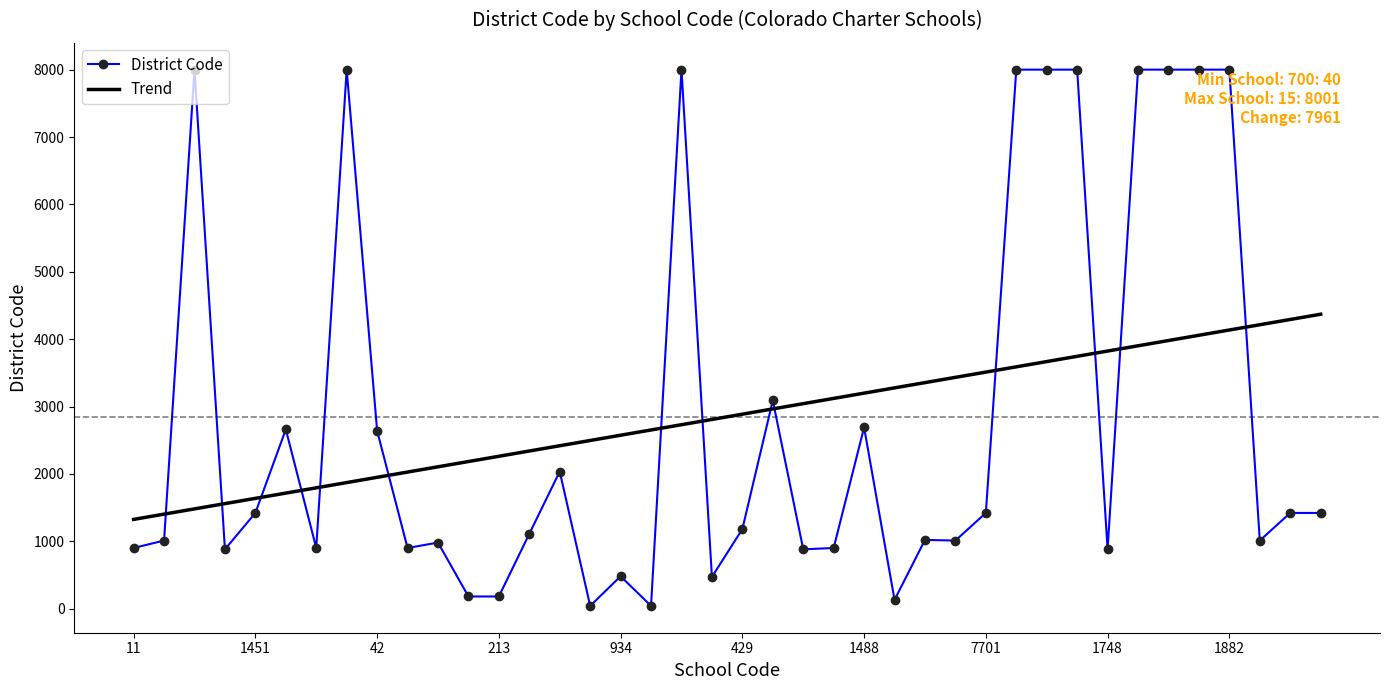

What is the minimum value for Trend?

1324.2